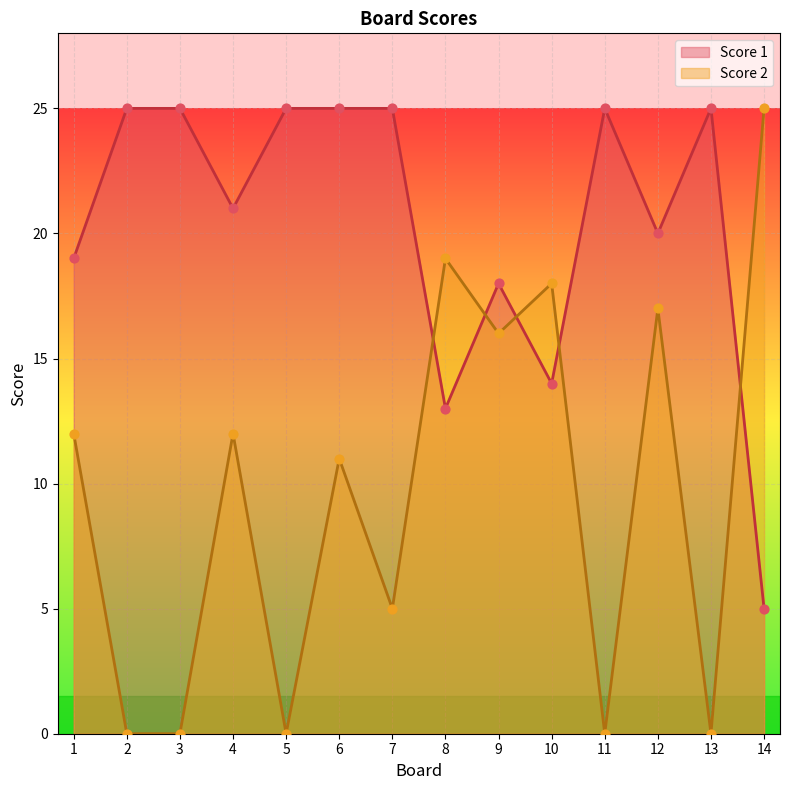

Is the value of Score 2 at 5 greater than the value of Score 1 at 3?

No